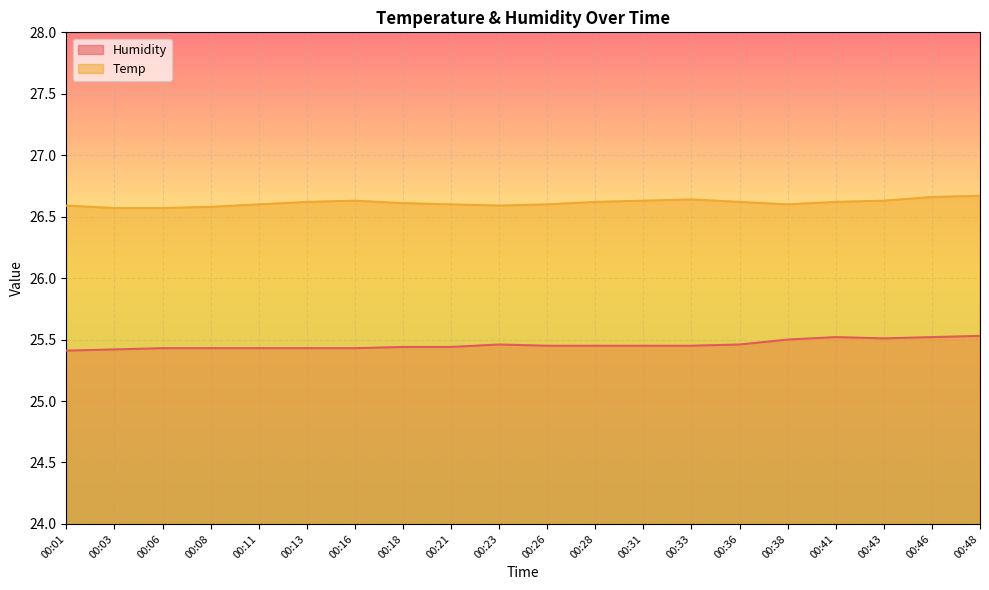

Reading left to right, list all the values displayed in this chart.

Humidity: 00:01=25.4	00:03=25.4	00:06=25.4	00:08=25.4	00:11=25.4	00:13=25.4	00:16=25.4	00:18=25.4	00:21=25.4	00:23=25.5	00:26=25.4	00:28=25.4	00:31=25.4	00:33=25.4	00:36=25.5	00:38=25.5	00:41=25.5	00:43=25.5	00:46=25.5	00:48=25.5
Temp: 00:01=26.6	00:03=26.6	00:06=26.6	00:08=26.6	00:11=26.6	00:13=26.6	00:16=26.6	00:18=26.6	00:21=26.6	00:23=26.6	00:26=26.6	00:28=26.6	00:31=26.6	00:33=26.6	00:36=26.6	00:38=26.6	00:41=26.6	00:43=26.6	00:46=26.7	00:48=26.7